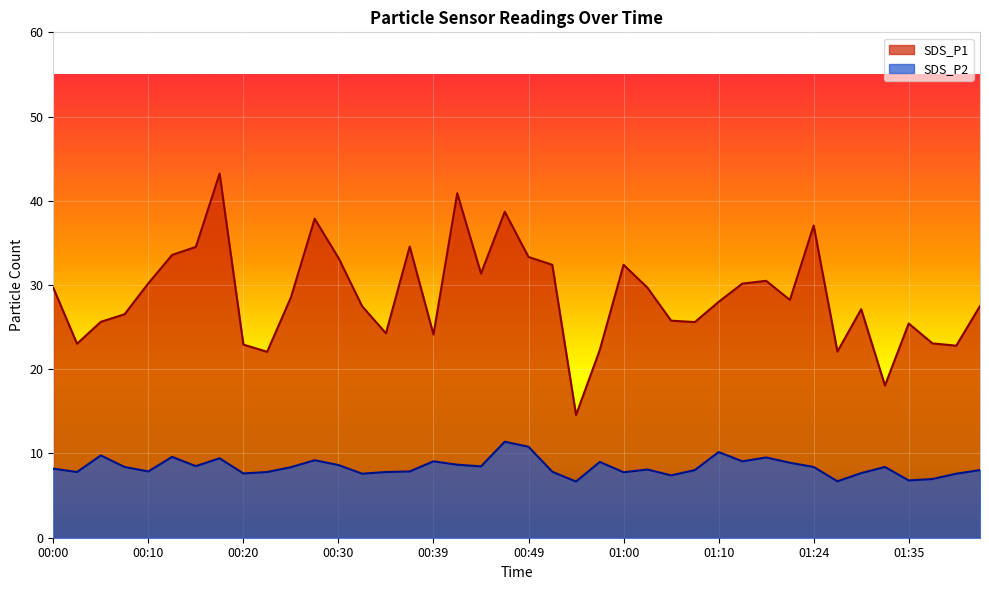

Reading right to left, what are all the values shown in this chart?

SDS_P1: 27.5	22.8	23.1	25.4	18.1	27.1	22.1	37.1	28.2	30.5	30.2	28.0	25.6	25.8	29.7	32.4	22.3	14.6	32.4	33.3	38.7	31.4	40.9	24.1	34.6	24.3	27.5	33.2	37.9	28.5	22.1	22.9	43.2	34.5	33.6	30.2	26.5	25.6	23.0	29.7
SDS_P2: 8.0	7.6	7.0	6.8	8.4	7.7	6.7	8.4	8.9	9.5	9.1	10.2	8.0	7.4	8.1	7.8	9.0	6.7	7.8	10.8	11.4	8.5	8.7	9.1	7.9	7.8	7.6	8.6	9.2	8.4	7.8	7.6	9.4	8.5	9.6	7.9	8.4	9.8	7.8	8.2